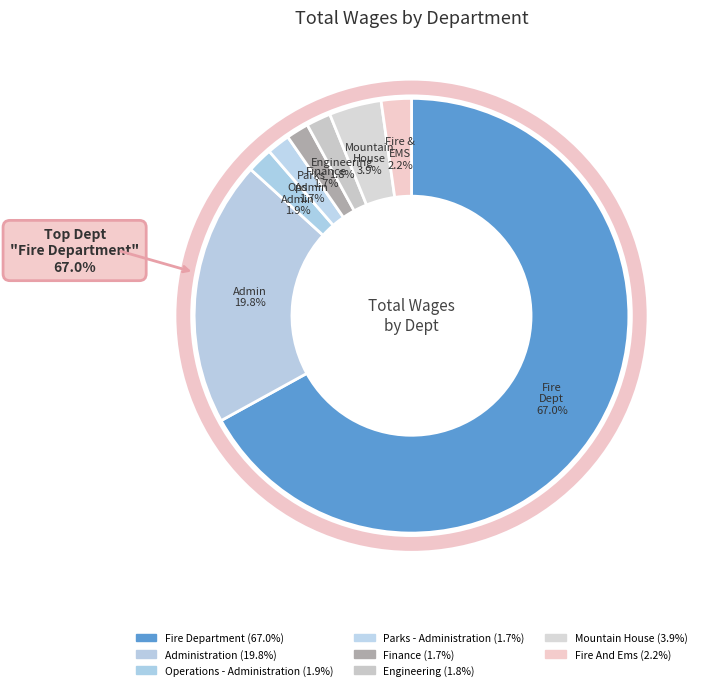

Is it true that Fire Department is 59% of the pie?

False